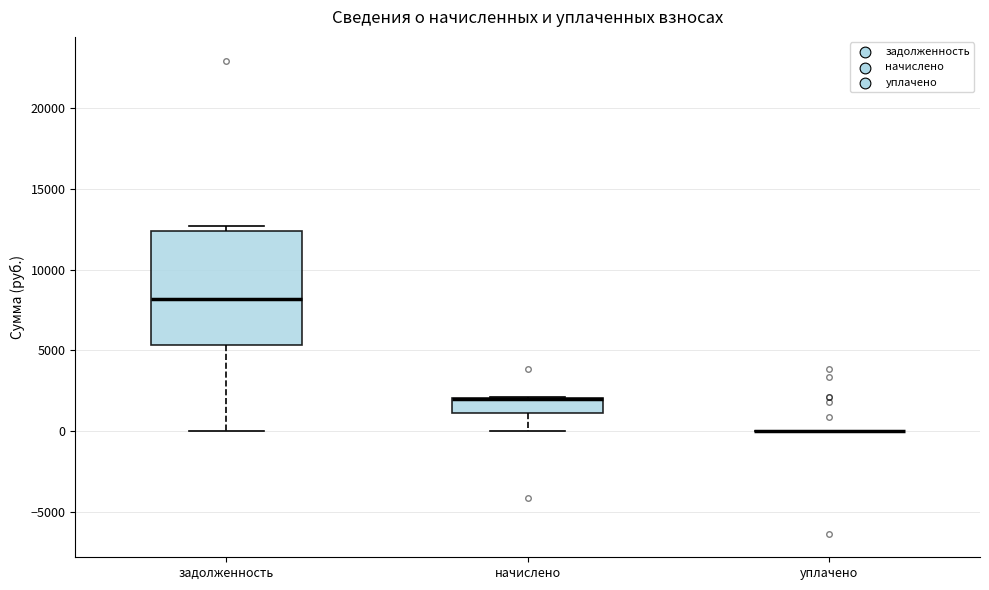

Reading left to right, transcribe this box plot: for each box, give where its median line is, the range the box spans, and where its two whiskers end, as read against the y-axis. The values are not printed on the chart, so give them approximately, as read against the axis.

задолженность: median 8000, box 5500 to 12500, whiskers 0 to 12500 (just above the box's upper edge)
начислено: median 2000 (drawn on the box's upper edge), box 1000 to 2000, whiskers 0 to 2000
уплачено: box collapsed to a line at 0, whiskers 0 to 0